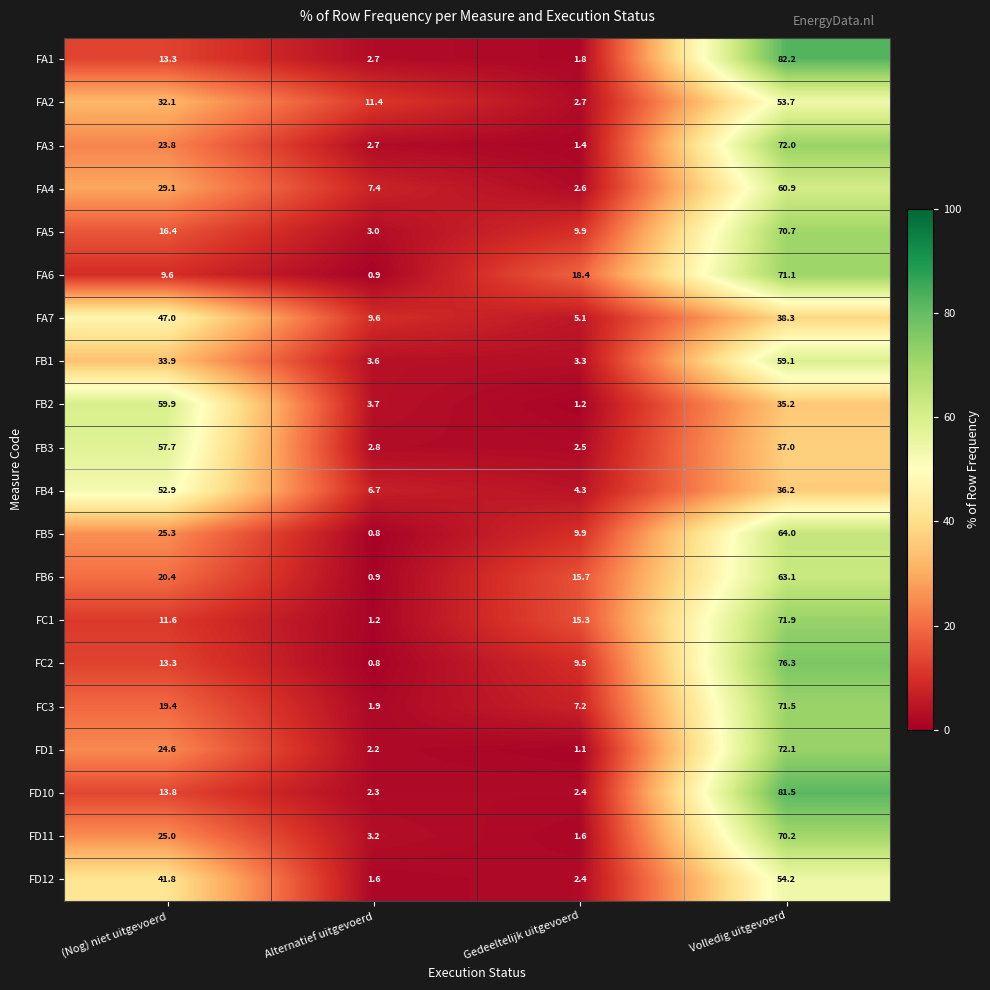

What is the smallest value displayed?

0.8